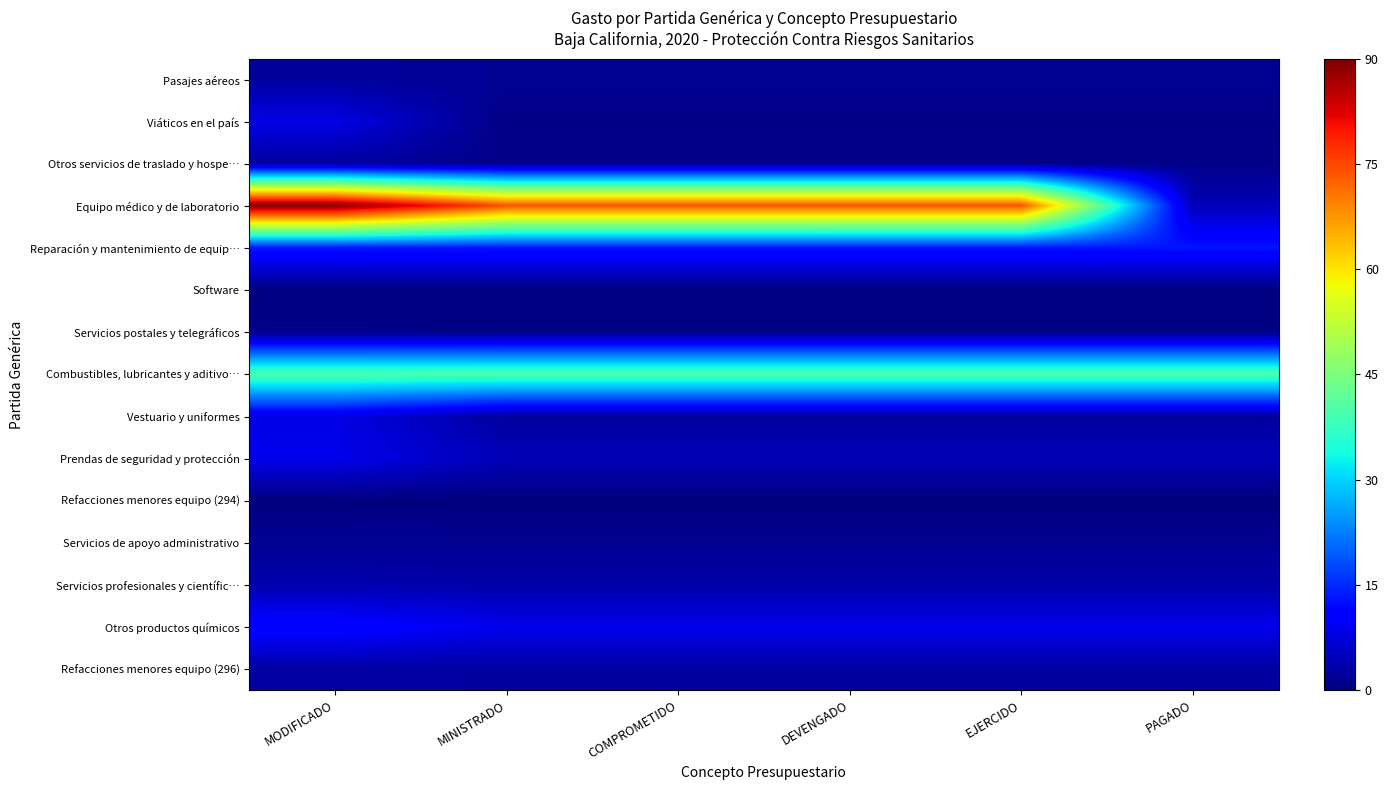

Reading left to right, what are all the values shown in this chart?

Pasajes aéreos: MODIFICADO=2.3	MINISTRADO=1.7	COMPROMETIDO=1.7	DEVENGADO=1.7	EJERCIDO=1.7	PAGADO=1.7
Viáticos en el país: MODIFICADO=8.1	MINISTRADO=0.7	COMPROMETIDO=0.7	DEVENGADO=0.7	EJERCIDO=0.7	PAGADO=0.7
Otros servicios de traslado y hospe…: MODIFICADO=2.6	MINISTRADO=0.8	COMPROMETIDO=0.8	DEVENGADO=0.8	EJERCIDO=0.8	PAGADO=0.8
Equipo médico y de laboratorio: MODIFICADO=90.0	MINISTRADO=74.0	COMPROMETIDO=74.0	DEVENGADO=74.0	EJERCIDO=74.0	PAGADO=4.7
Reparación y mantenimiento de equip…: MODIFICADO=13.3	MINISTRADO=13.2	COMPROMETIDO=13.2	DEVENGADO=13.2	EJERCIDO=13.2	PAGADO=13.2
Software: MODIFICADO=0.4	MINISTRADO=0.4	COMPROMETIDO=0.4	DEVENGADO=0.4	EJERCIDO=0.4	PAGADO=0.4
Servicios postales y telegráficos: MODIFICADO=0.8	MINISTRADO=0.7	COMPROMETIDO=0.7	DEVENGADO=0.7	EJERCIDO=0.7	PAGADO=0.7
Combustibles, lubricantes y aditivo…: MODIFICADO=39.9	MINISTRADO=39.9	COMPROMETIDO=39.9	DEVENGADO=39.9	EJERCIDO=39.9	PAGADO=39.9
Vestuario y uniformes: MODIFICADO=8.1	MINISTRADO=2.5	COMPROMETIDO=2.5	DEVENGADO=2.5	EJERCIDO=2.5	PAGADO=2.5
Prendas de seguridad y protección: MODIFICADO=8.7	MINISTRADO=4.5	COMPROMETIDO=4.5	DEVENGADO=4.5	EJERCIDO=4.5	PAGADO=4.5
Refacciones menores equipo (294): MODIFICADO=0.2	MINISTRADO=0.0	COMPROMETIDO=0.0	DEVENGADO=0.0	EJERCIDO=0.0	PAGADO=0.0
Servicios de apoyo administrativo: MODIFICADO=1.6	MINISTRADO=1.6	COMPROMETIDO=1.6	DEVENGADO=1.6	EJERCIDO=1.6	PAGADO=1.6
Servicios profesionales y científic…: MODIFICADO=3.8	MINISTRADO=3.3	COMPROMETIDO=3.3	DEVENGADO=3.3	EJERCIDO=3.3	PAGADO=3.3
Otros productos químicos: MODIFICADO=11.6	MINISTRADO=8.6	COMPROMETIDO=8.6	DEVENGADO=8.6	EJERCIDO=8.6	PAGADO=8.6
Refacciones menores equipo (296): MODIFICADO=2.9	MINISTRADO=2.8	COMPROMETIDO=2.8	DEVENGADO=2.8	EJERCIDO=2.8	PAGADO=2.8